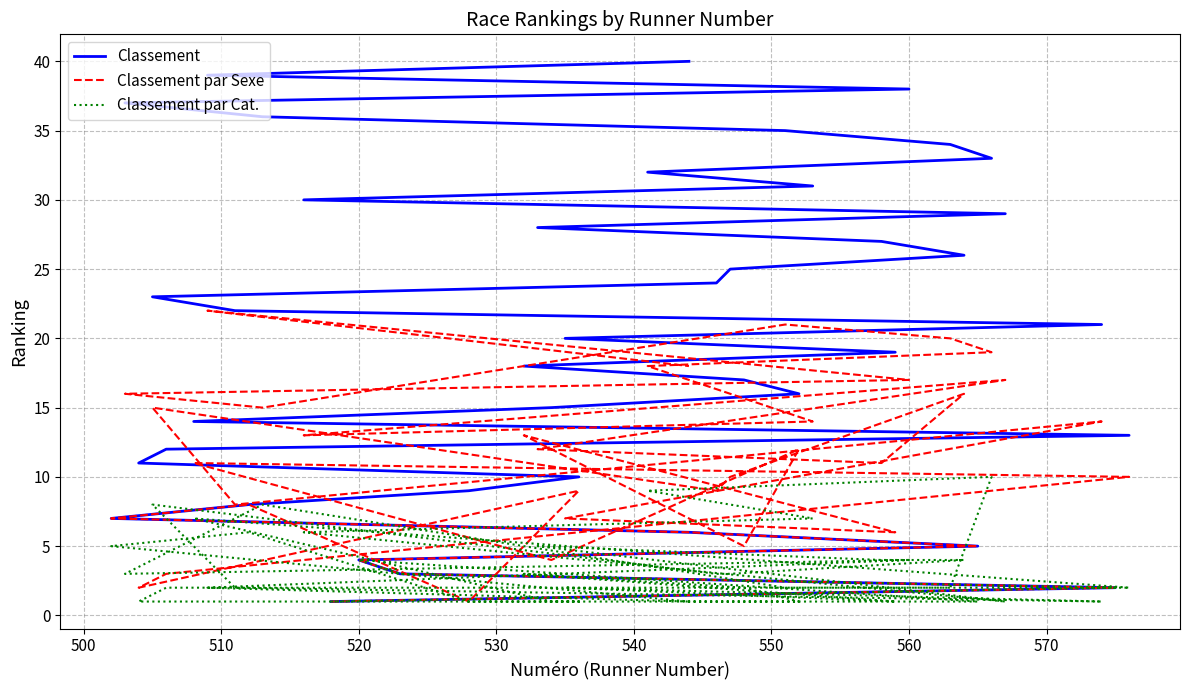

Does the chart display data point markers on the line(s)?

No